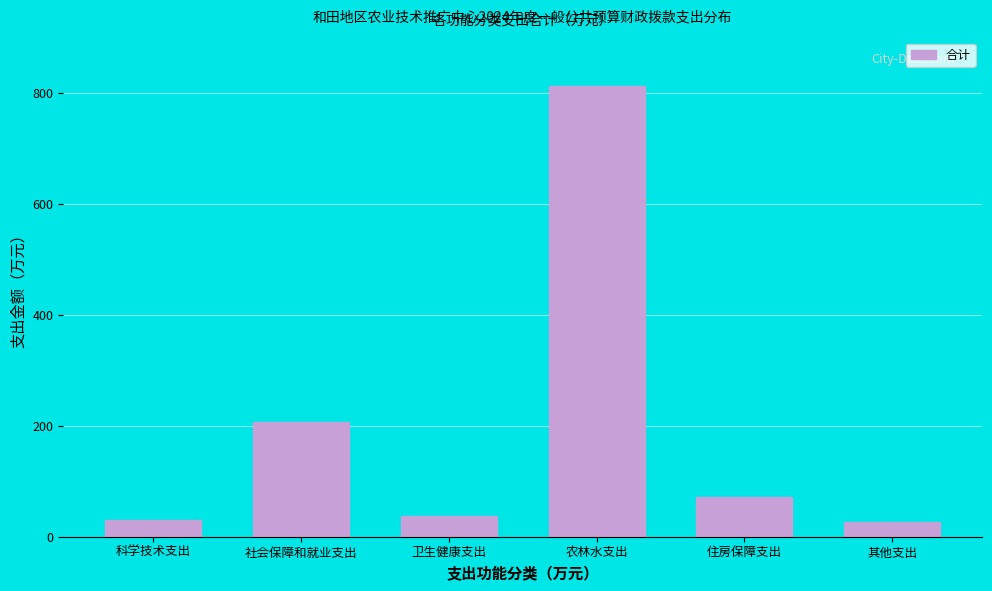

Reading left to right, transcribe all the data shown in this chart.

科学技术支出=30.0	社会保障和就业支出=206.2	卫生健康支出=37.8	农林水支出=813.0	住房保障支出=72.1	其他支出=25.9